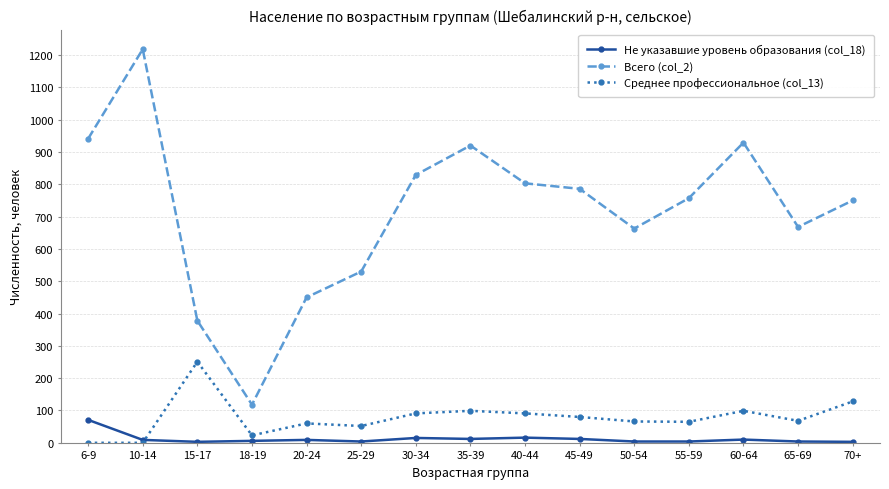

True or false: Не указавшие уровень образования (col_18) has more than 0 points higher than both neighbors.

True